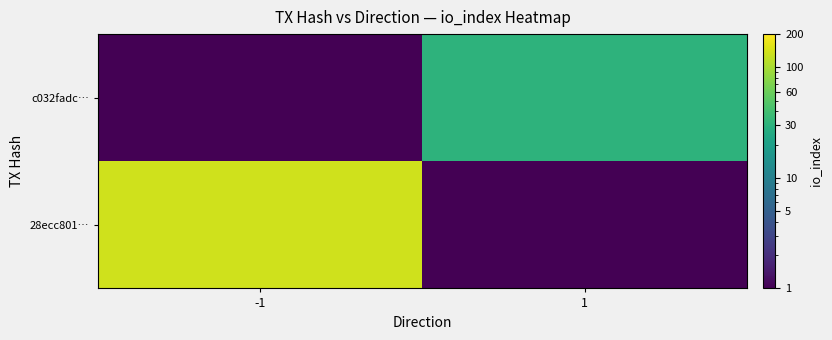

What is the greatest value displayed?

136.0